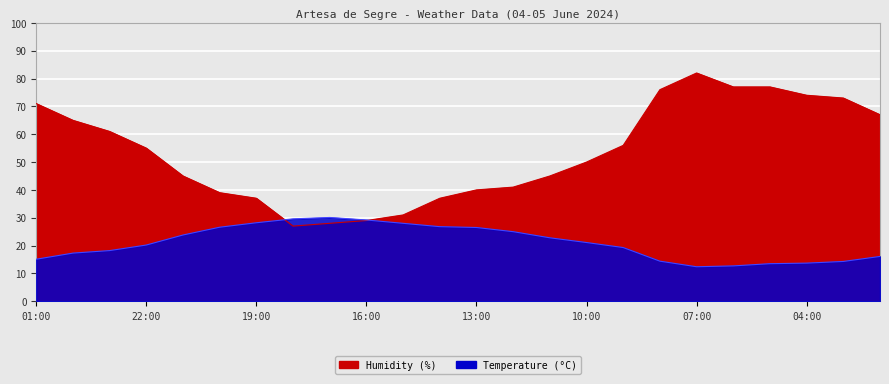

At which category is the sum across all series the highest?

07:00